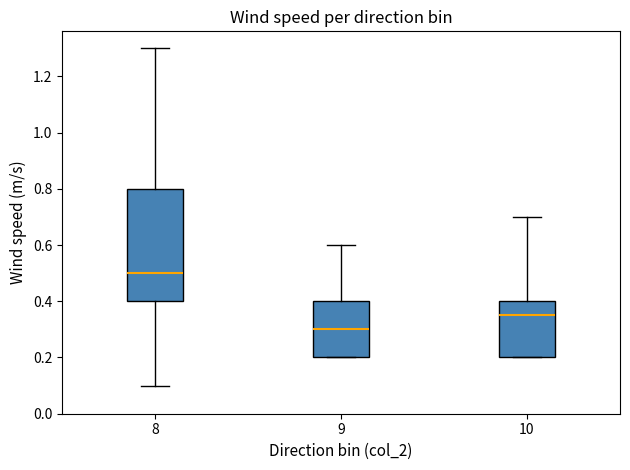

Which box is the tallest, from its lower edge to its upper edge?

8